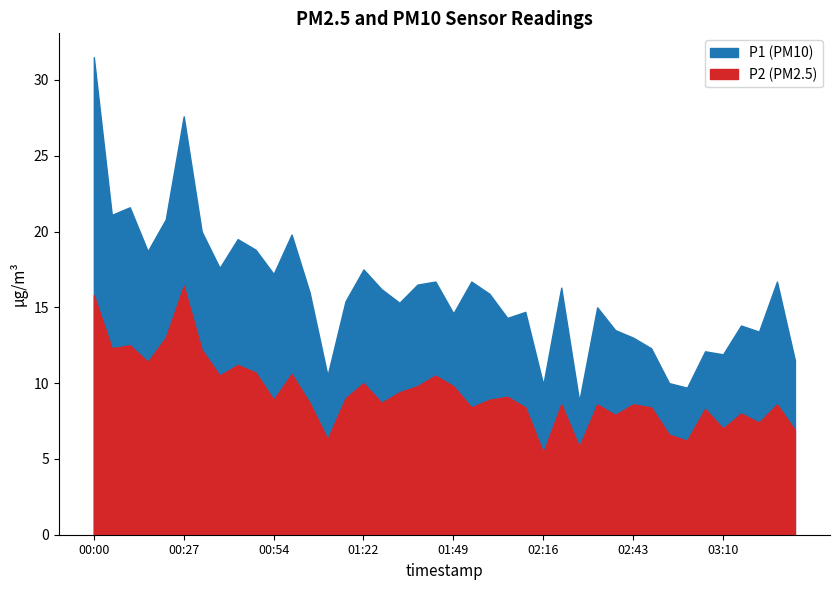

What is the sum of the P2 values at 02:27 and 00:05?

18.1